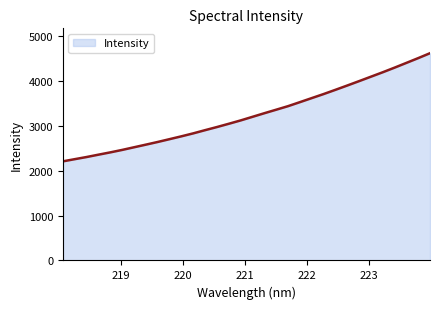

What is the minimum value shown in the chart?

2208.8